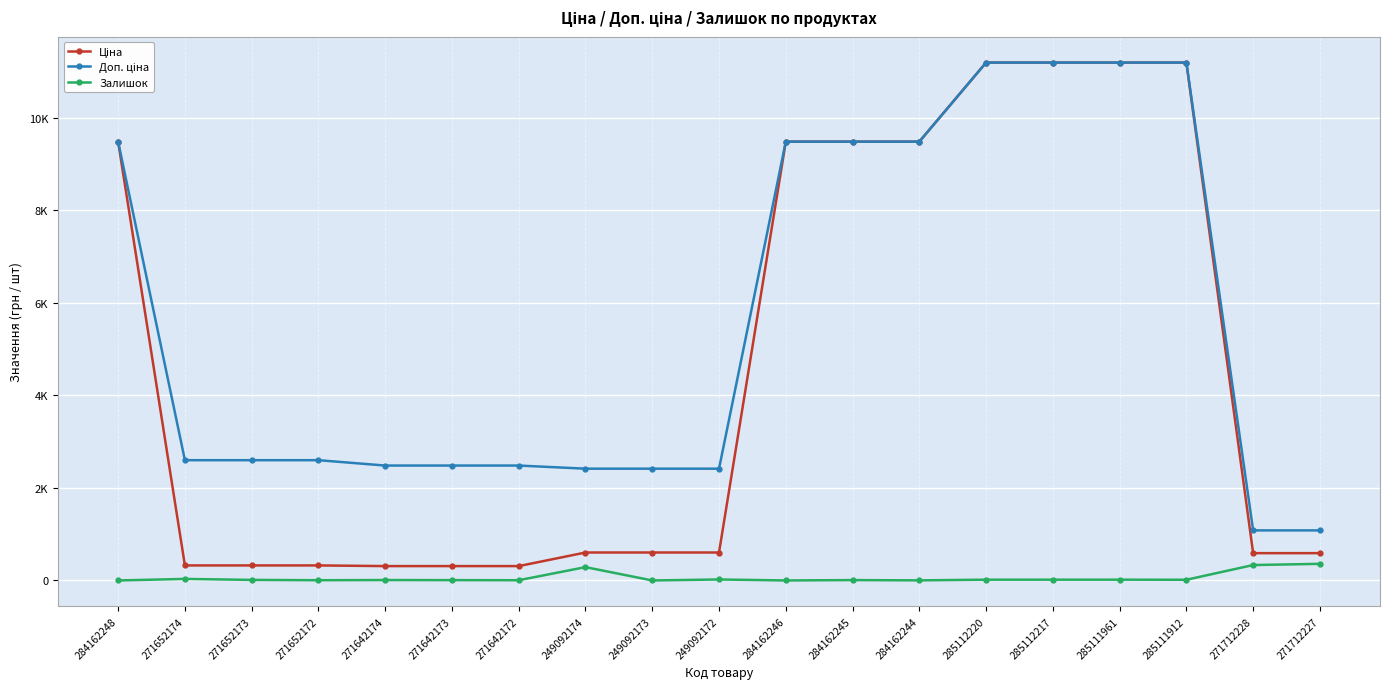

True or false: Ціна and Залишок intersect in this chart.

False